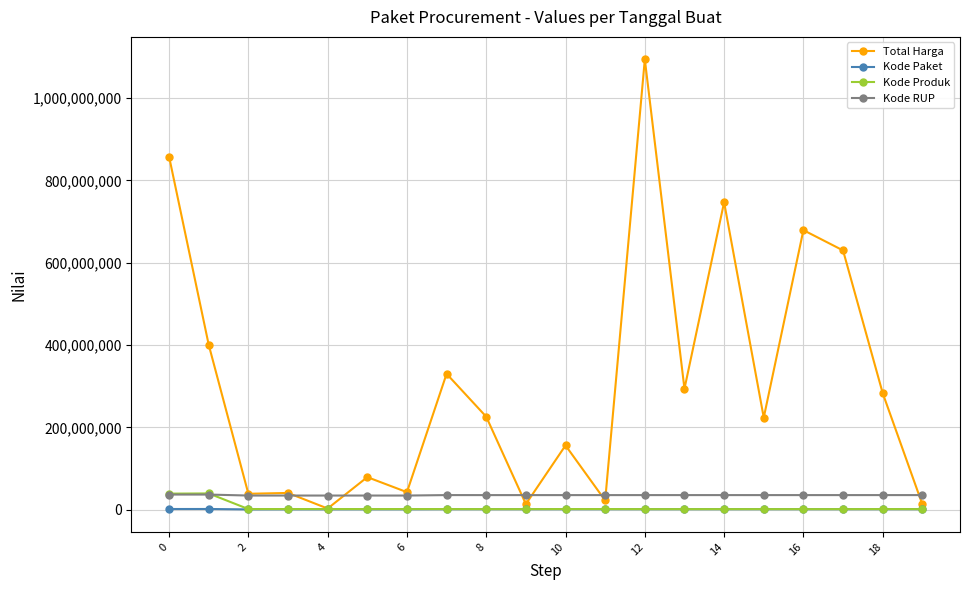

True or false: Total Harga has more than 0 points higher than both neighbors.

True